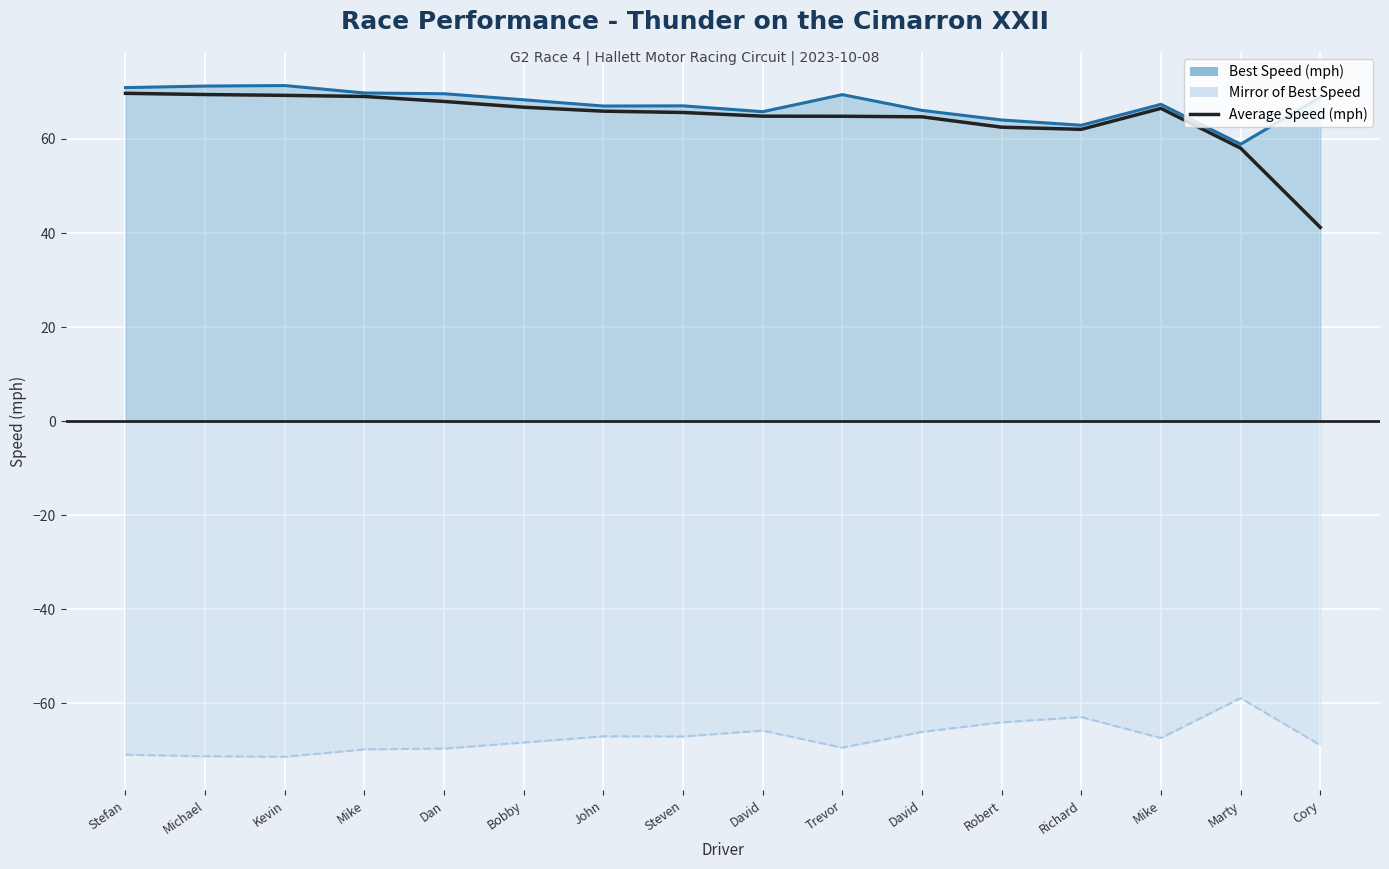

Between John and Steven, which series saw the biggest shift?

Average Speed